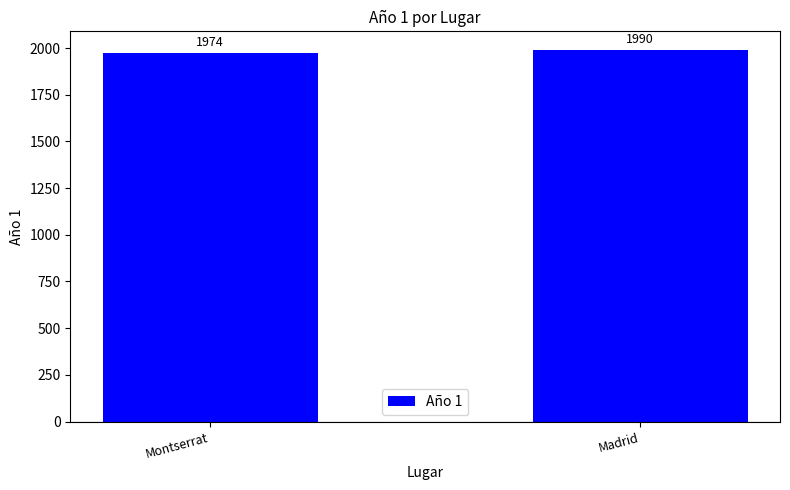

How many values are between 1974 and 1990?

2